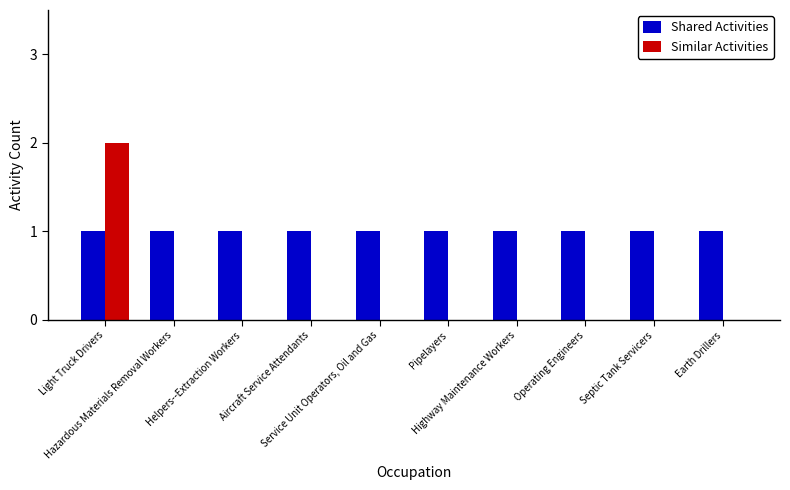

Which series has the largest total across all categories?

Shared Activities